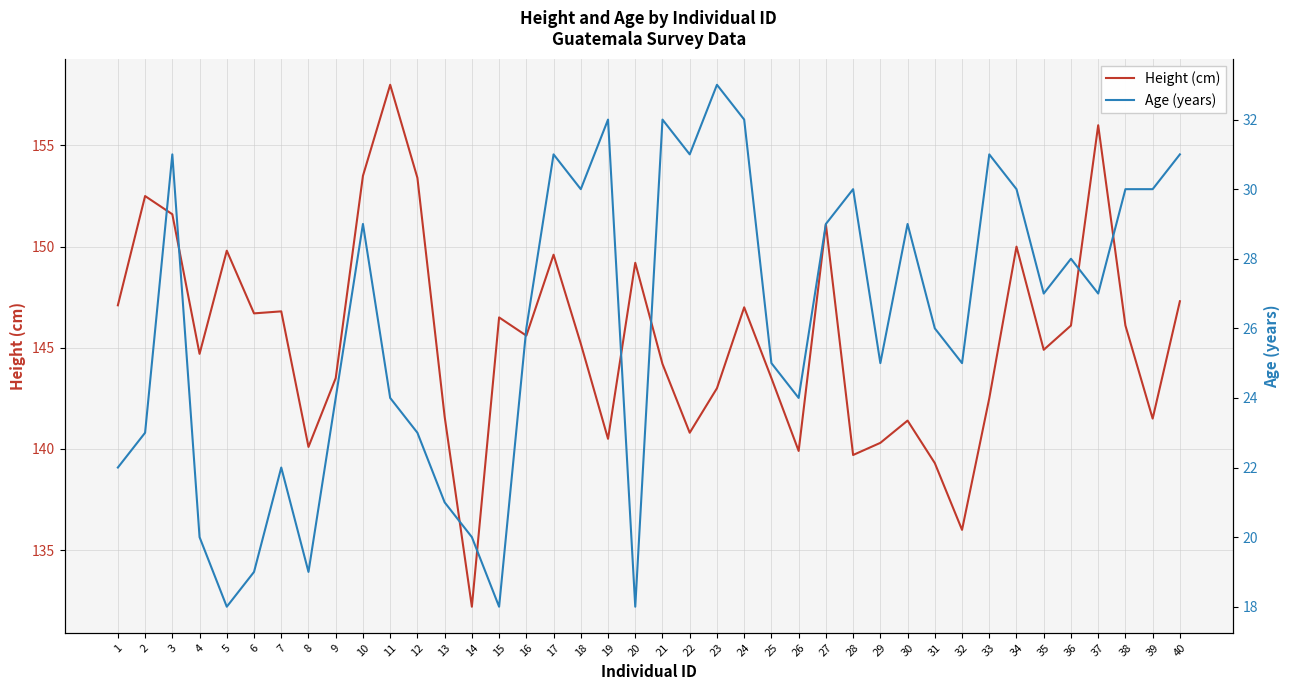

Reading left to right, transcribe all the data shown in this chart.

Height (cm): 147.1	152.5	151.6	144.7	149.8	146.7	146.8	140.1	143.5	153.5	158.0	153.4	141.6	132.2	146.5	145.6	149.6	145.2	140.5	149.2	144.2	140.8	143.0	147.0	143.5	139.9	151.1	139.7	140.3	141.4	139.3	136.0	142.5	150.0	144.9	146.1	156.0	146.1	141.5	147.3
Age (years): 22.0	23.0	31.0	20.0	18.0	19.0	22.0	19.0	24.0	29.0	24.0	23.0	21.0	20.0	18.0	26.0	31.0	30.0	32.0	18.0	32.0	31.0	33.0	32.0	25.0	24.0	29.0	30.0	25.0	29.0	26.0	25.0	31.0	30.0	27.0	28.0	27.0	30.0	30.0	31.0